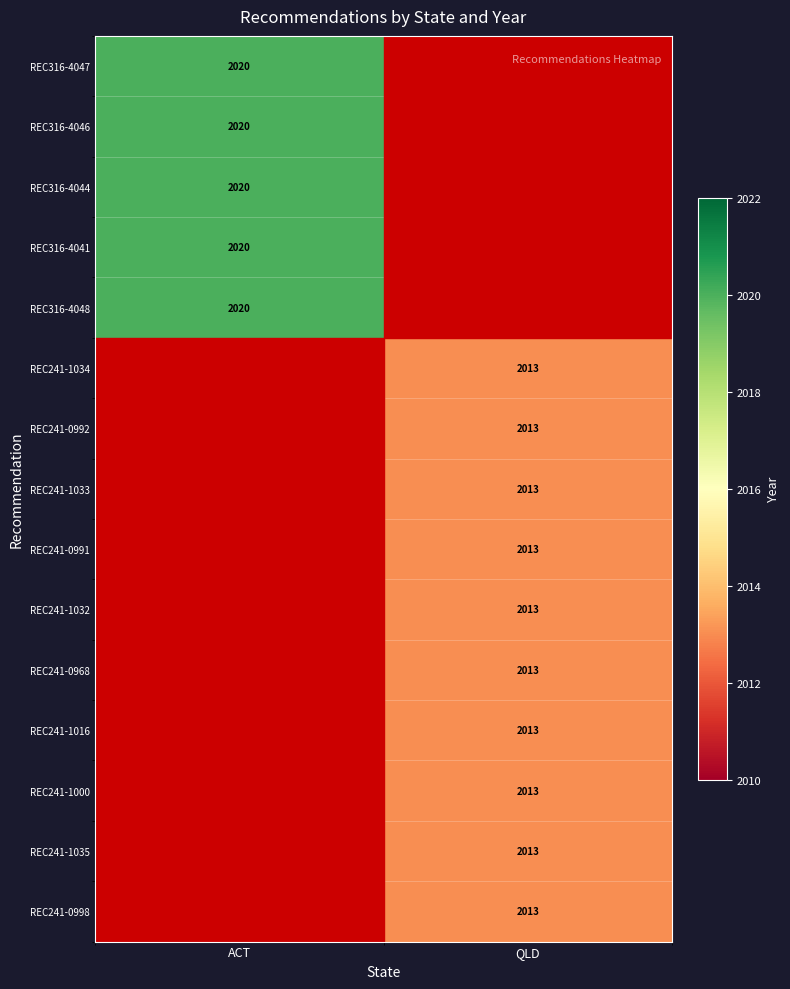

Is the value of REC241-0968 at QLD greater than the value of REC316-4048 at ACT?

No